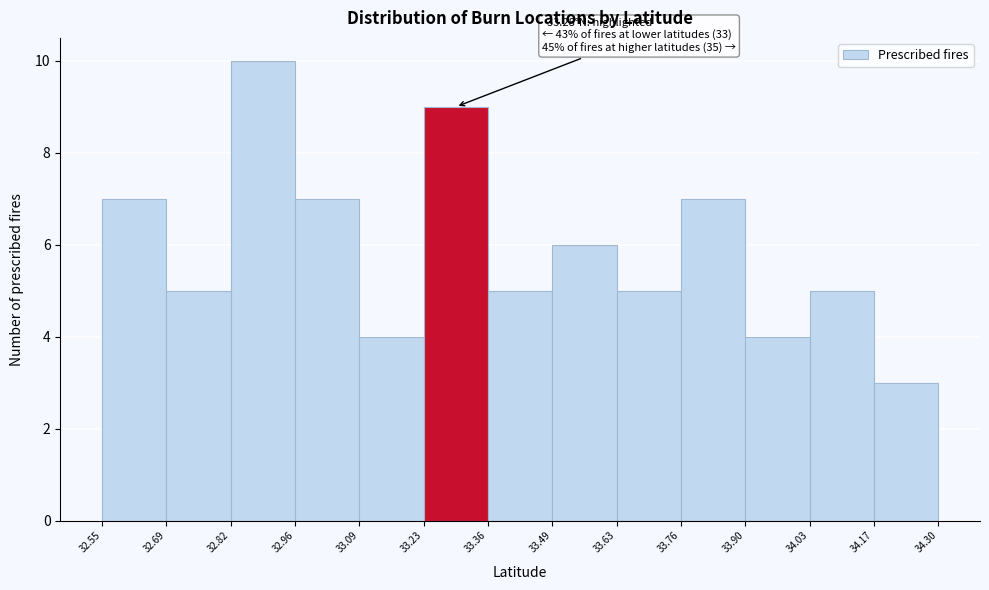

Over which range of the x-axis is the bar tallest?

32.82 to 32.96